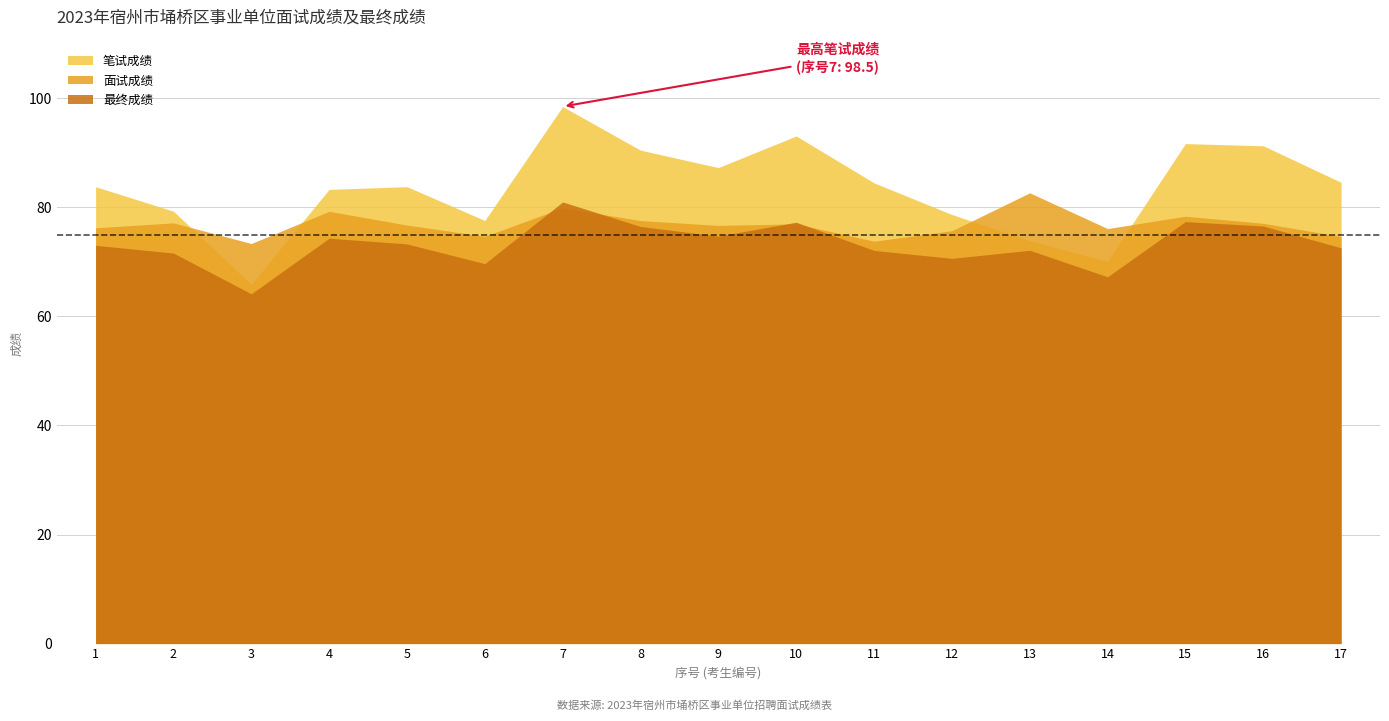

Reading right to left, what are all the values shown in this chart?

笔试成绩: 17=84.6	16=91.3	15=91.7	14=70.1	13=73.9	12=78.7	11=84.5	10=93.1	9=87.3	8=90.5	7=98.5	6=77.6	5=83.8	4=83.3	3=65.9	2=79.3	1=83.8
面试成绩: 17=74.7	16=77.1	15=78.4	14=76.1	13=82.7	12=75.7	11=73.8	10=77.0	9=76.7	8=77.6	7=79.9	6=74.7	5=76.8	4=79.3	3=73.4	2=77.2	1=76.3
最终成绩: 17=72.6	16=76.6	15=77.4	14=67.3	13=72.1	12=70.7	11=72.1	10=77.3	9=74.7	8=76.5	7=81.0	6=69.7	5=73.3	4=74.3	3=64.1	2=71.6	1=73.0